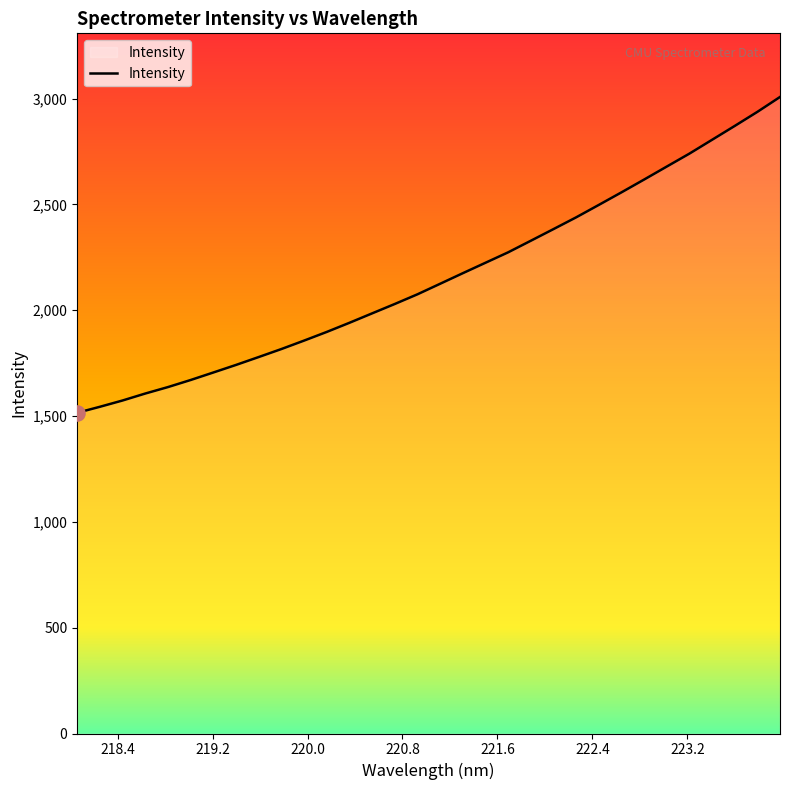

What is the difference between the maximum and minimum values?

1492.3